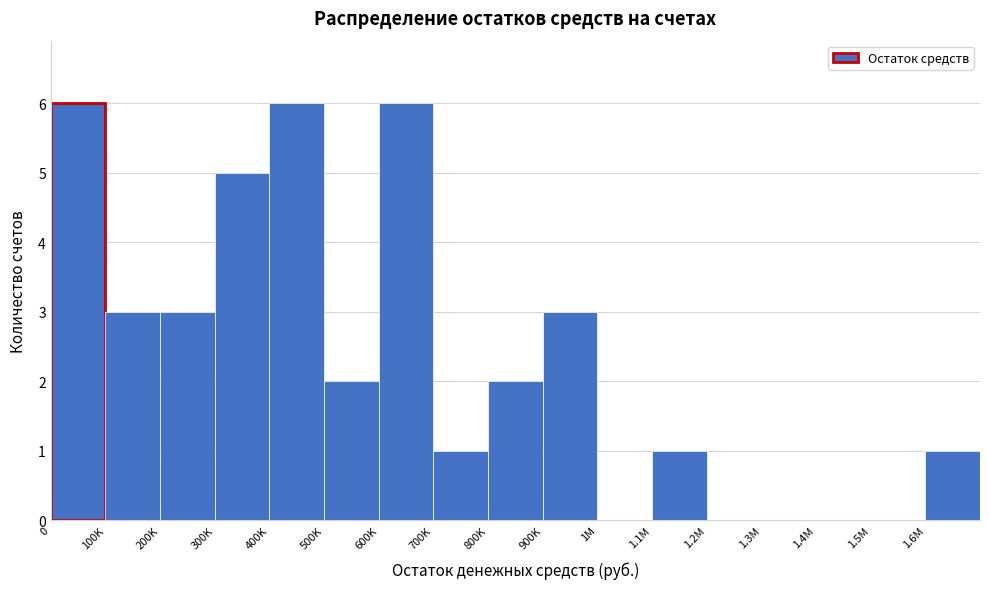

Reading left to right, transcribe all the data shown in this chart.

0=6	100K=3	200K=3	300K=5	400K=6	500K=2	600K=6	700K=1	800K=2	900K=3	1M=0	1.1M=1	1.2M=0	1.3M=0	1.4M=0	1.5M=0	1.6M=1